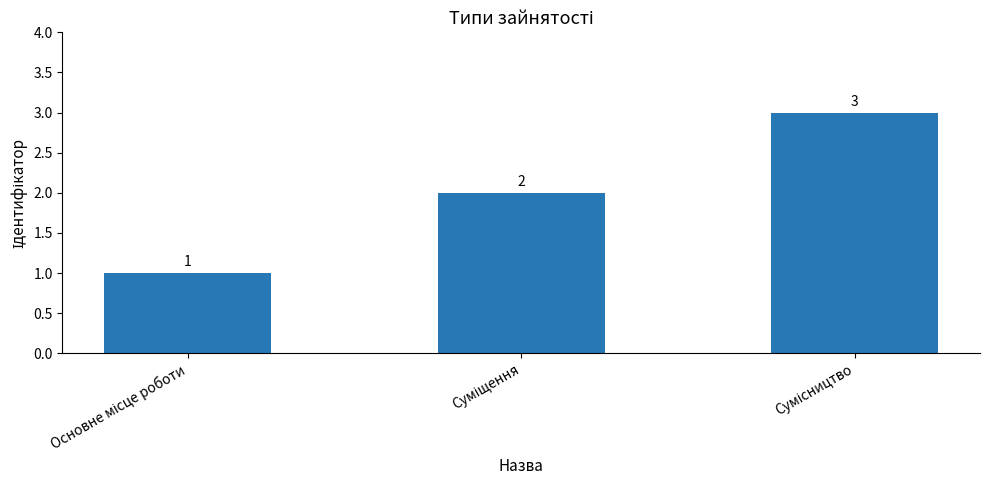

How many values are between 1 and 3?

3